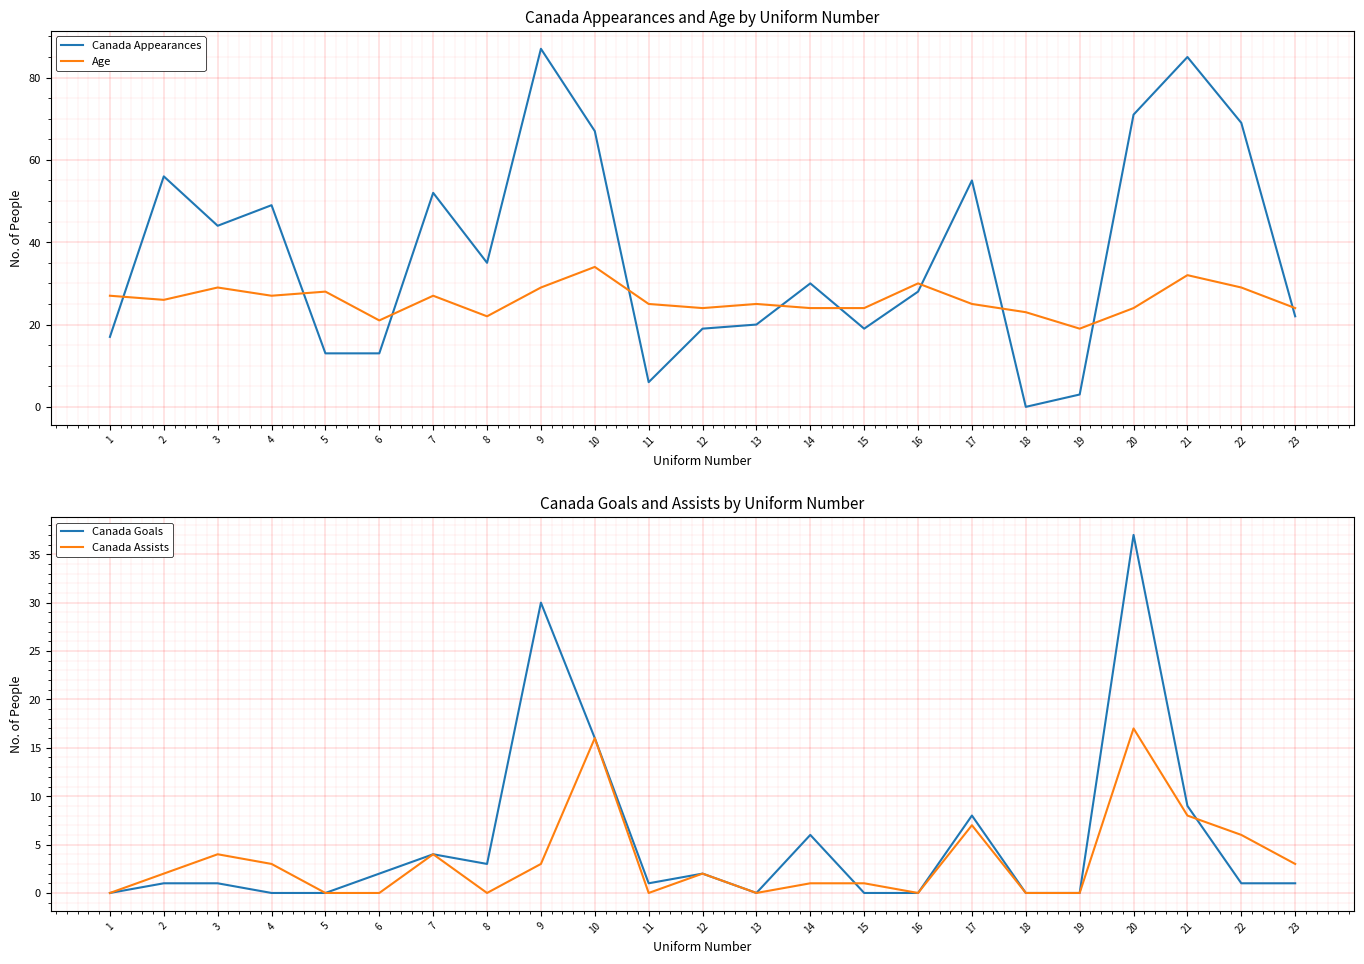

Count the number of categories in the chart.

23